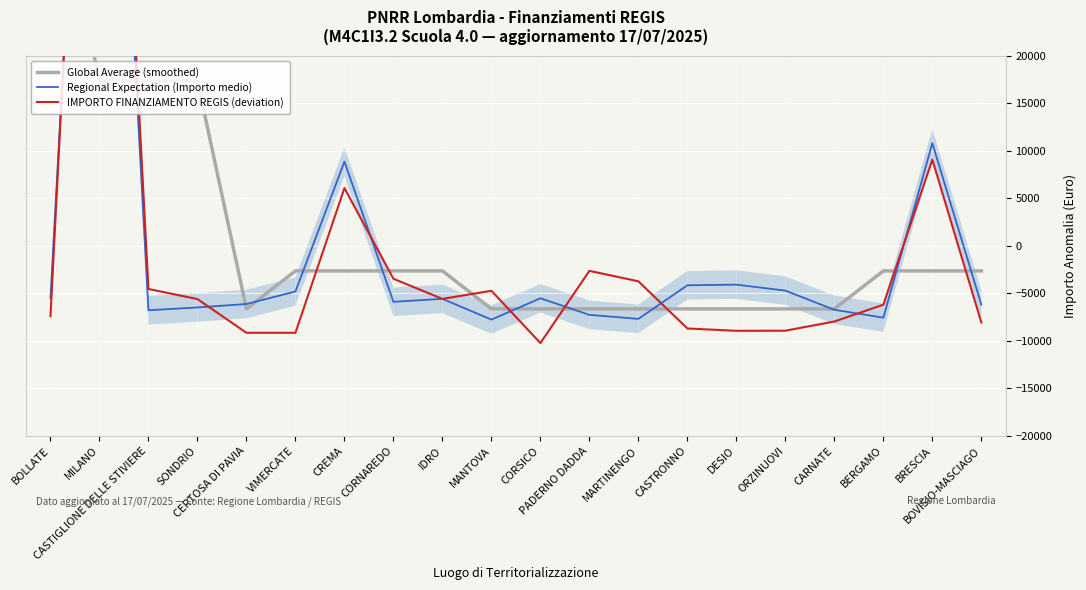

True or false: IMPORTO FINANZIAMENTO REGIS (deviation) has more than 1 points higher than both neighbors.

True